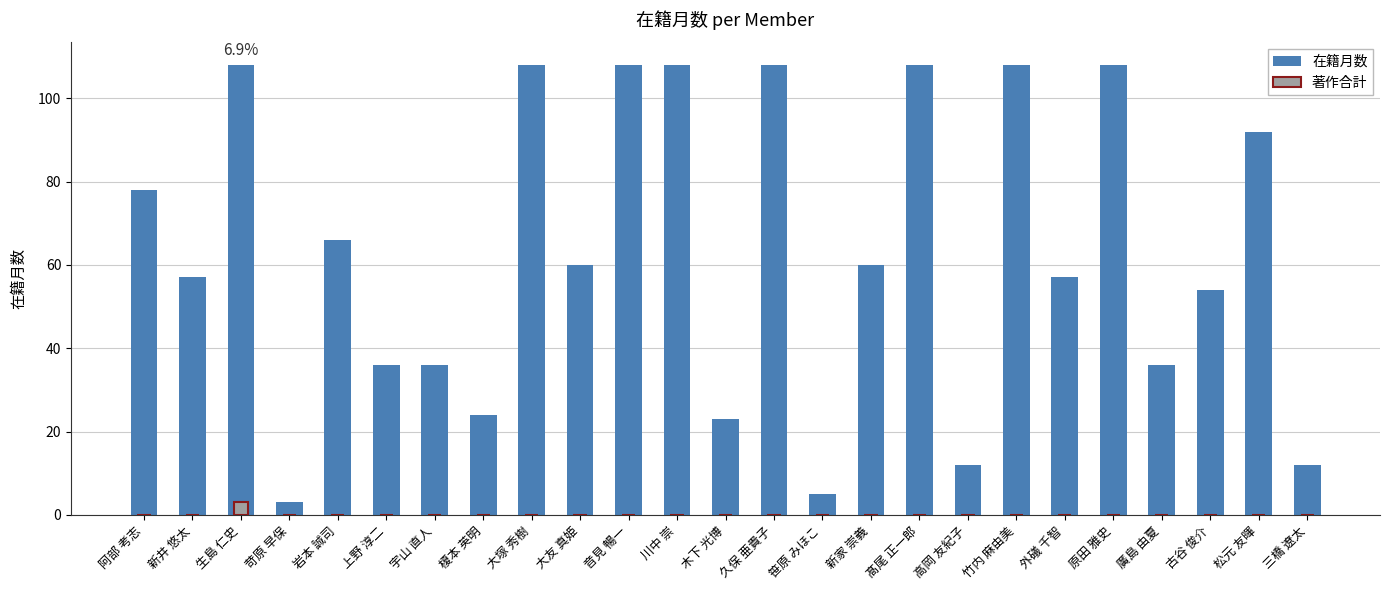

How many 在籍月数 values are between 36 and 108?

19